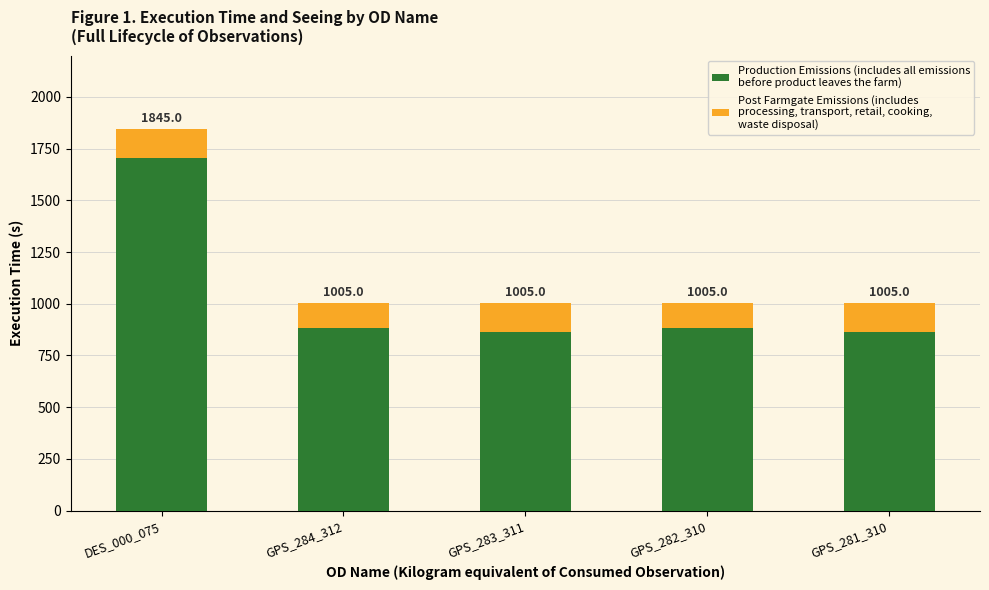

What is the label of the 5th bar from the left?

GPS_281_310